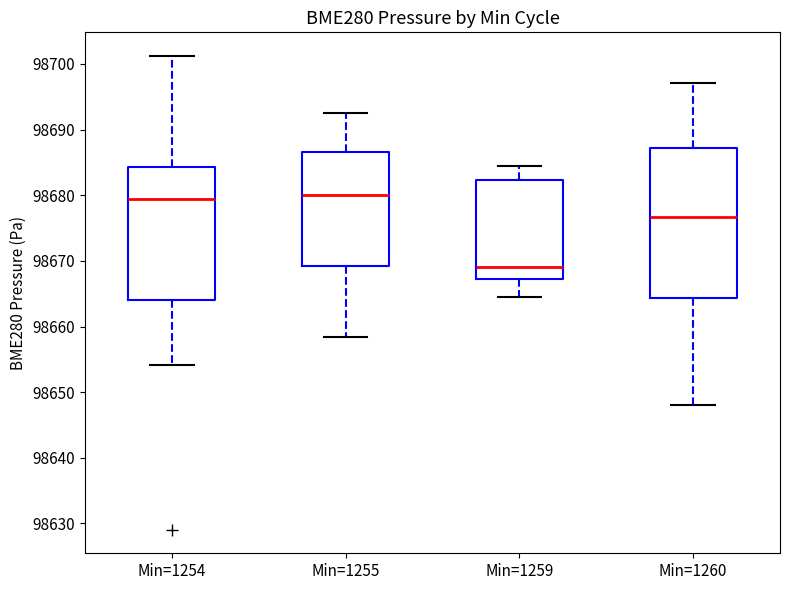

Comparing the boxes themselves (not the whiskers), which one is the tallest?

Min=1260